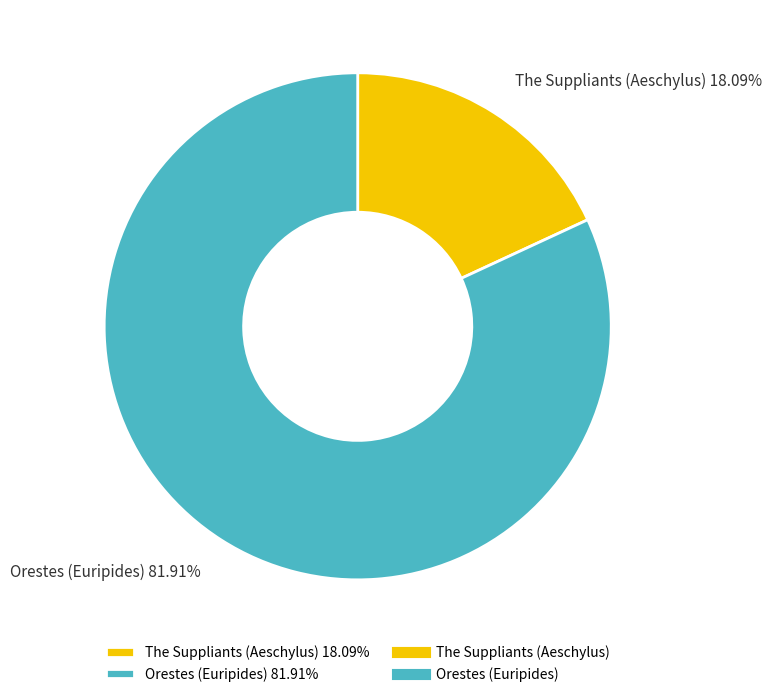

To the nearest percent, what is the difference between the The Suppliants (Aeschylus) and Orestes (Euripides) slice percentages?

64%